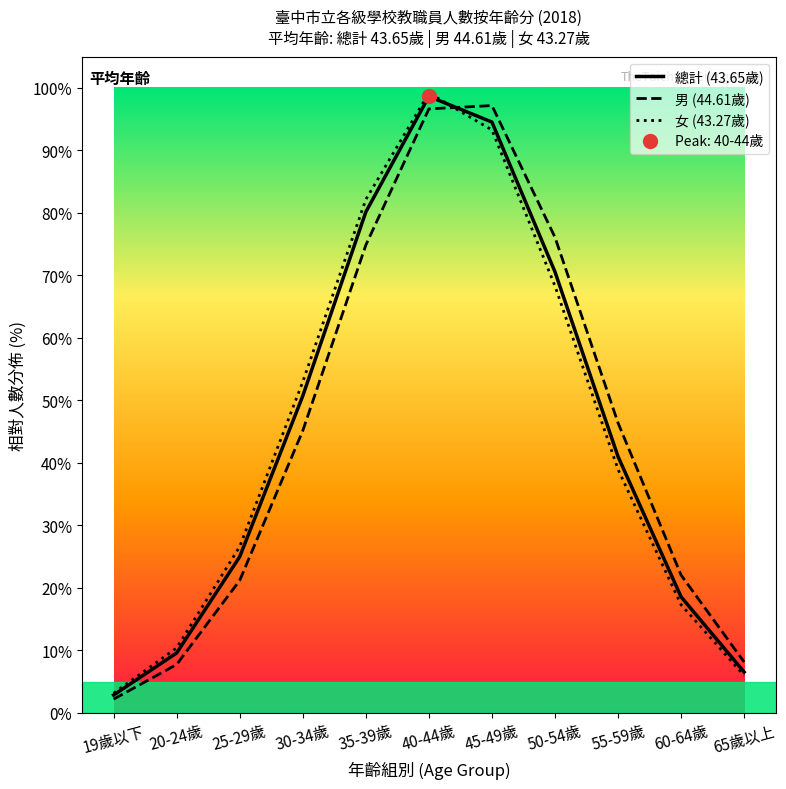

How many values in the 總計 (43.65歲) series are below 41?

5